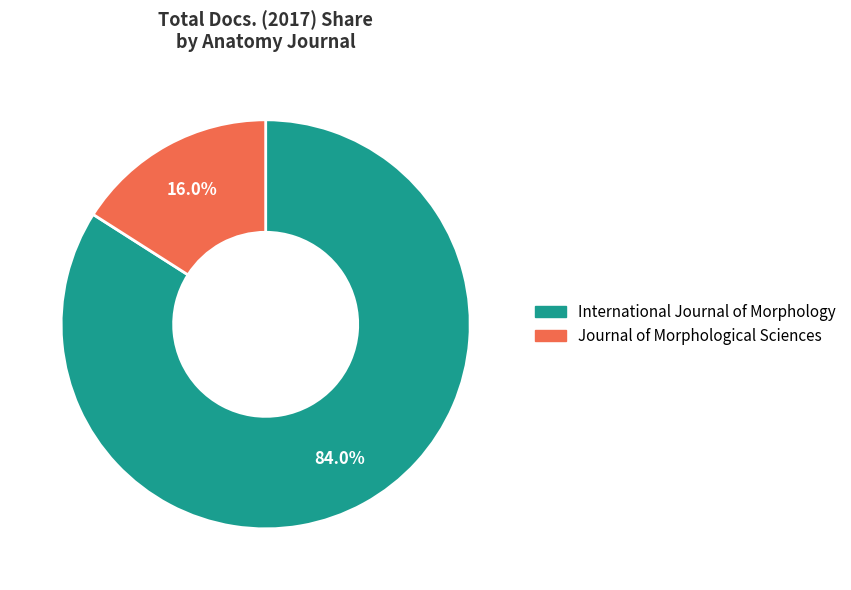

The International Journal of Morphology slice represents 73% of the pie. True or false?

False